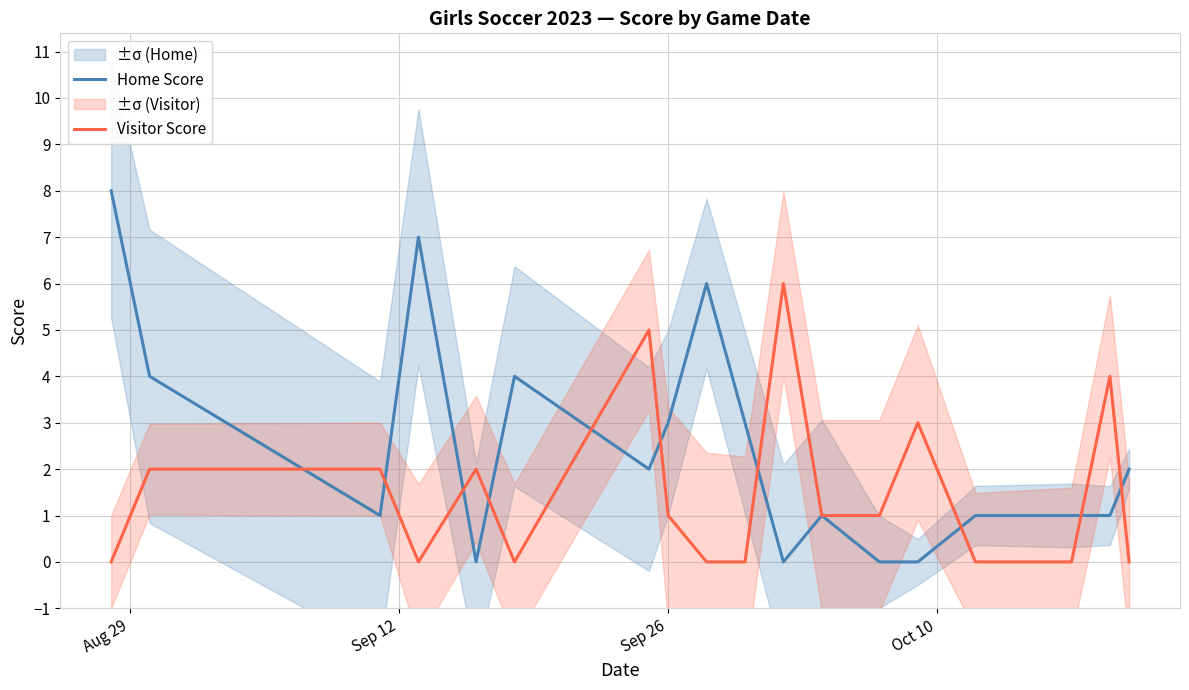

What is the maximum value for Home Score?

8